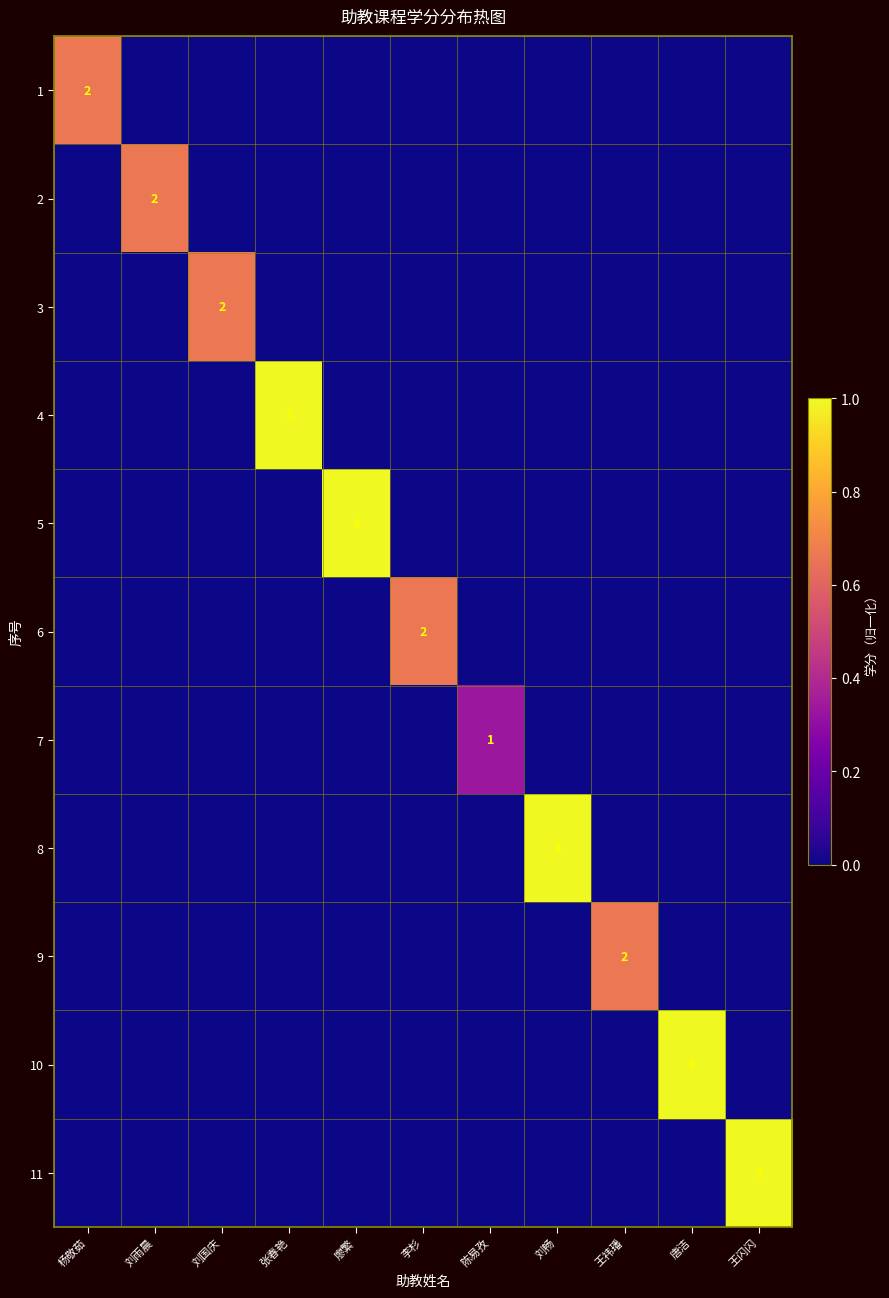

Which series has the widest spread of values?

4